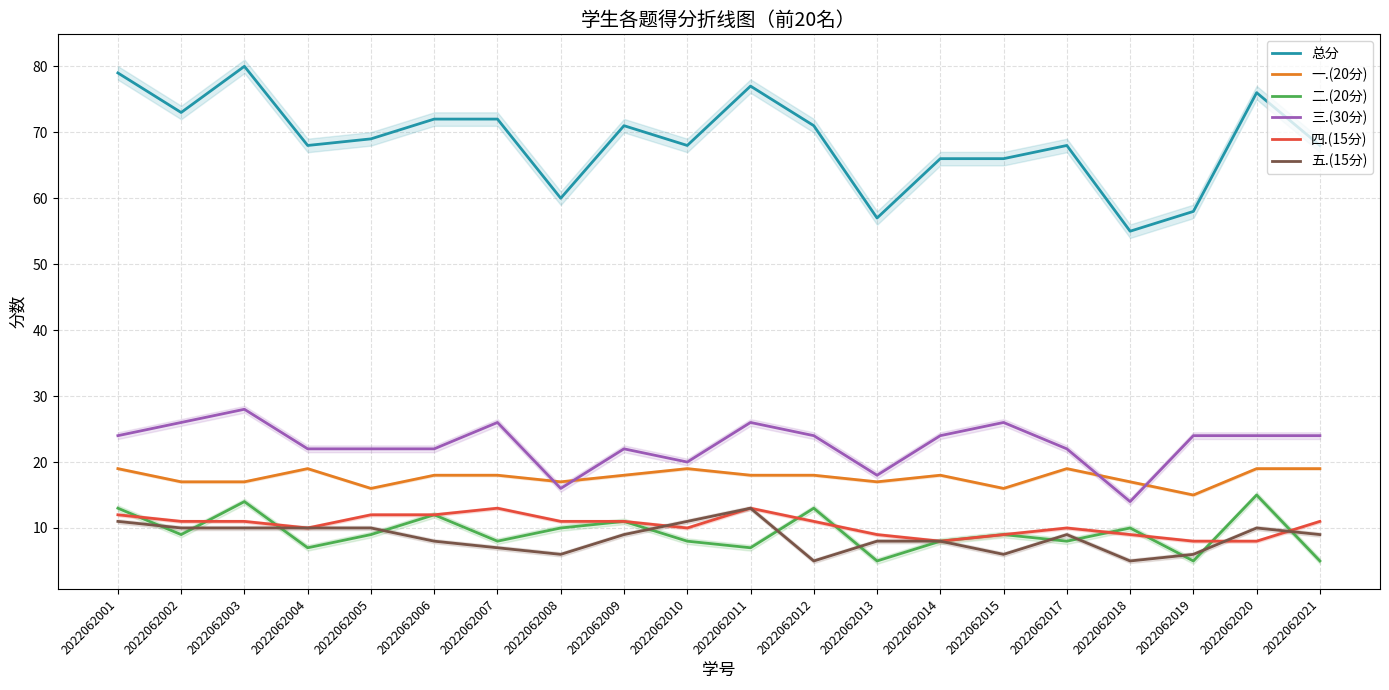

Count the number of categories in the chart.

20